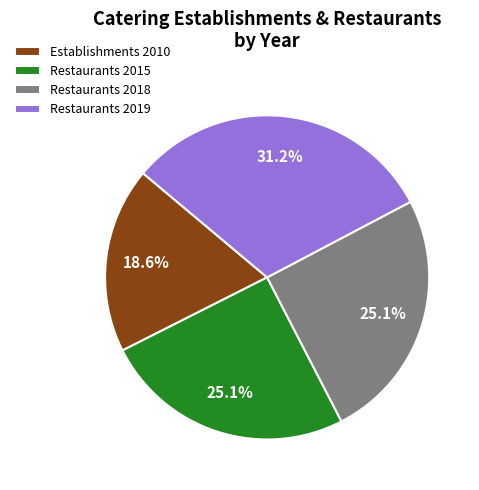

What is the ratio of the value at Restaurants 2018 to the value at Restaurants 2015?

1.0